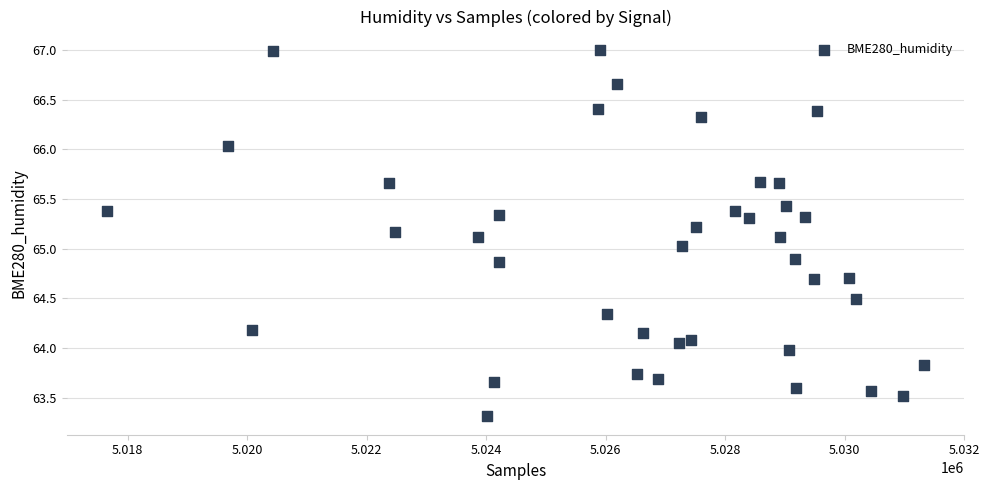

What is the range of X values (max minus min)?

13658.0